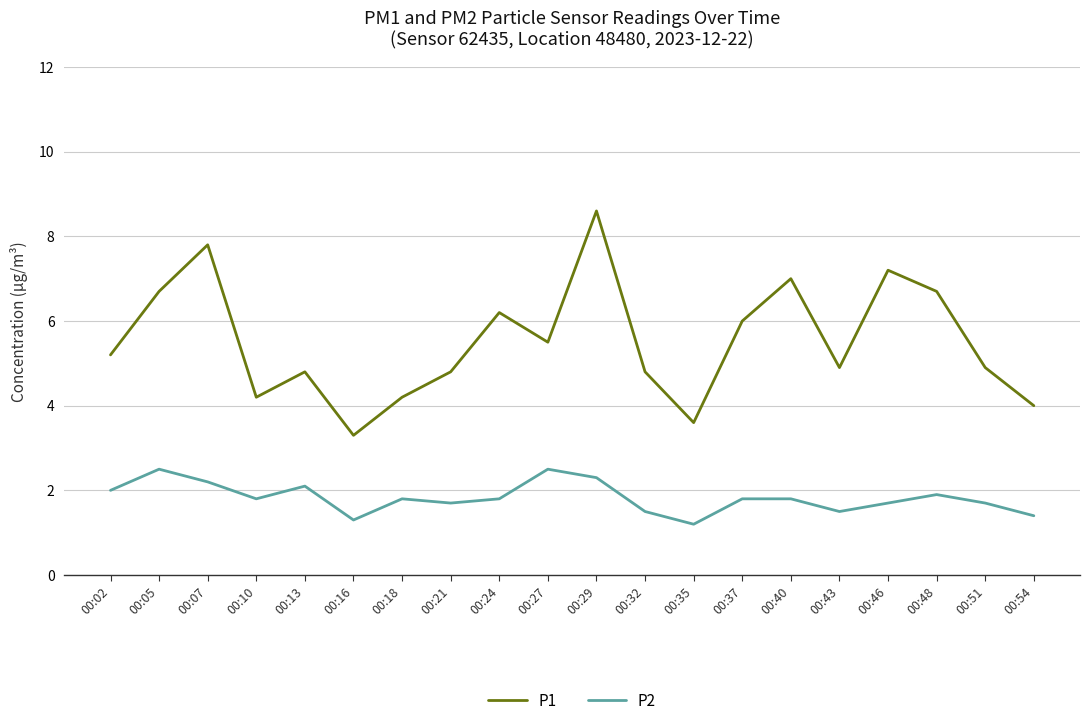

Rank the series by their maximum value, from lowest to highest.

P2, P1